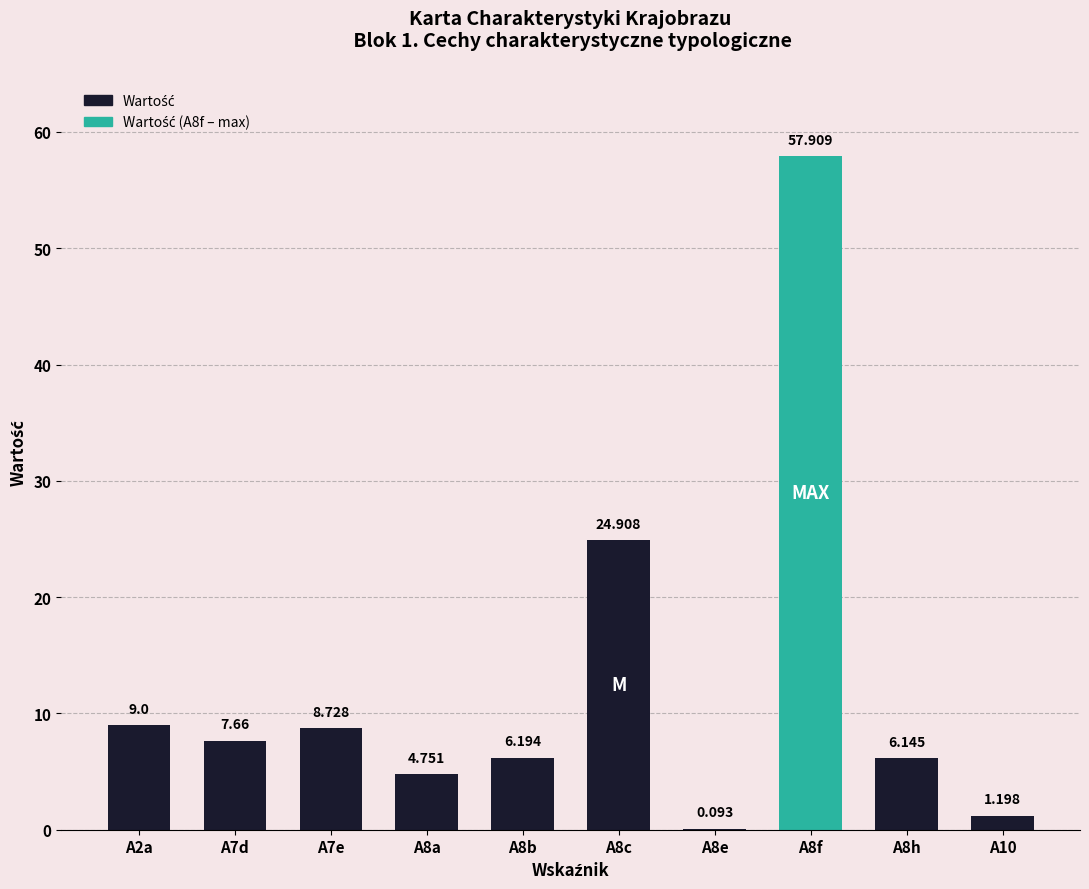

The value at A2a is 9.0. True or false?

True